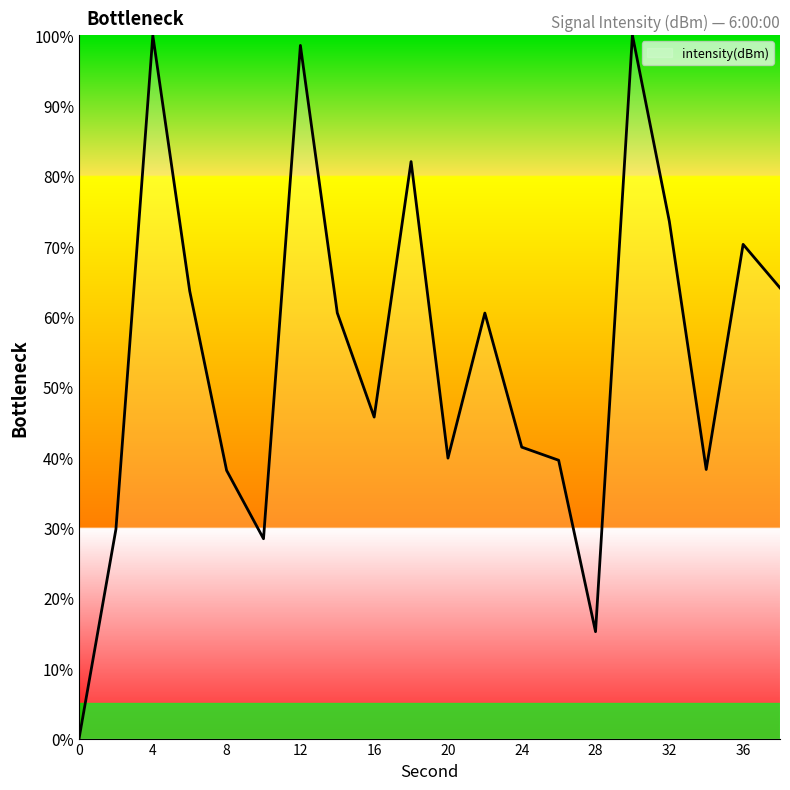

What is the difference between the maximum and second lowest values?

84.8